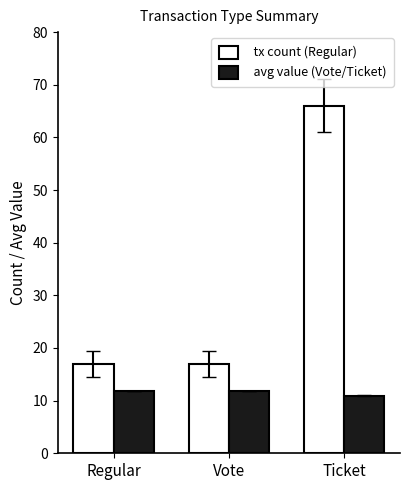

What is the spread (max minus min) of values at Ticket?

55.0